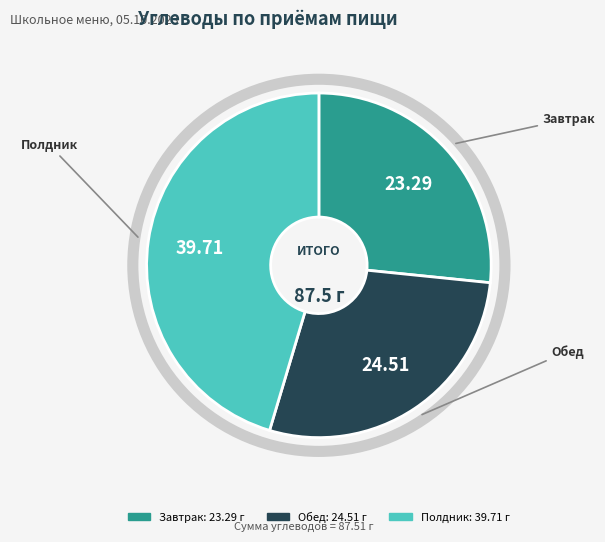

How many segments does this pie chart have?

3